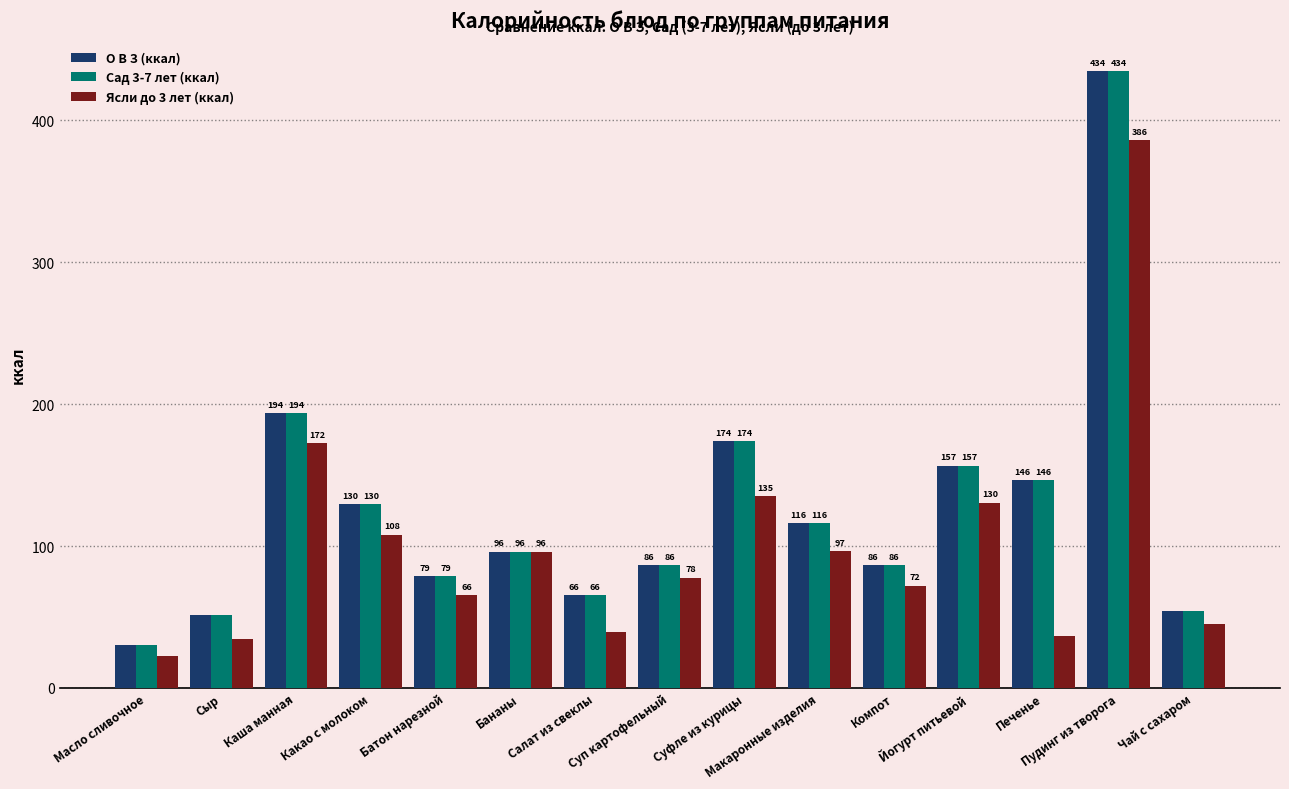

What is the spread (max minus min) of values at Салат из свеклы?

26.2